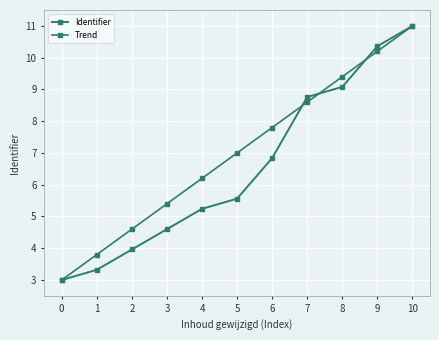

Which series has the largest range (max minus min)?

Identifier